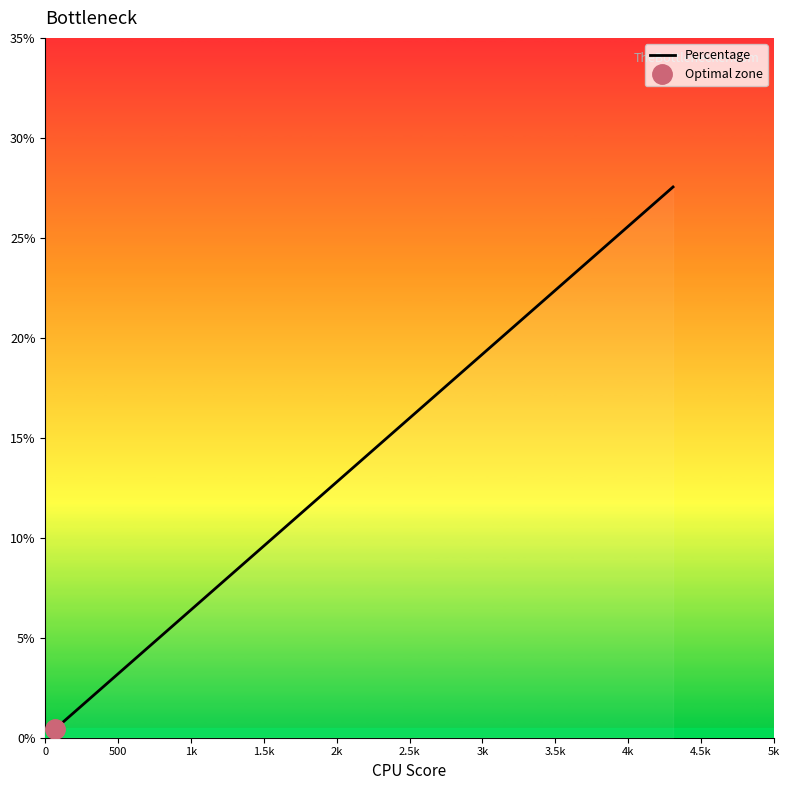

Which has a higher value, 1.5k or 4.5k?

4.5k